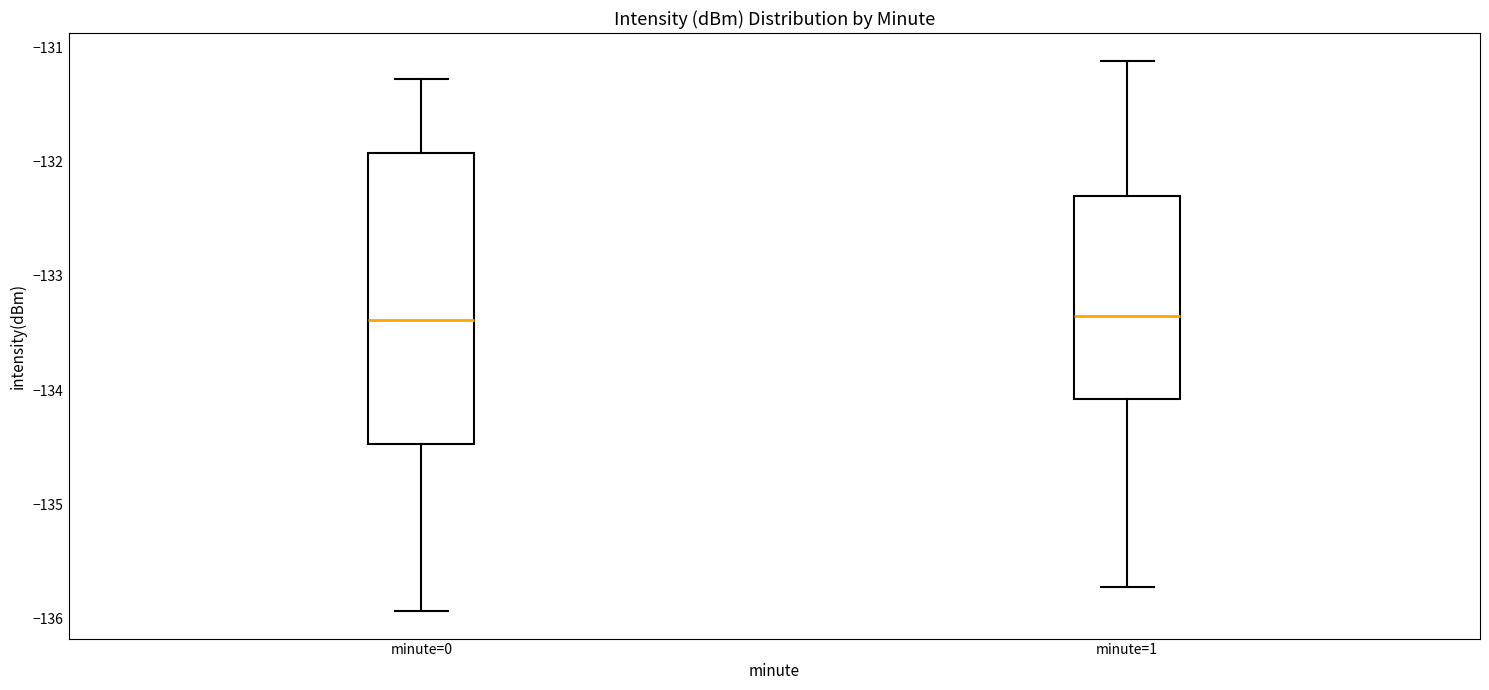

Comparing the boxes themselves (not the whiskers), which one is the tallest?

minute=0